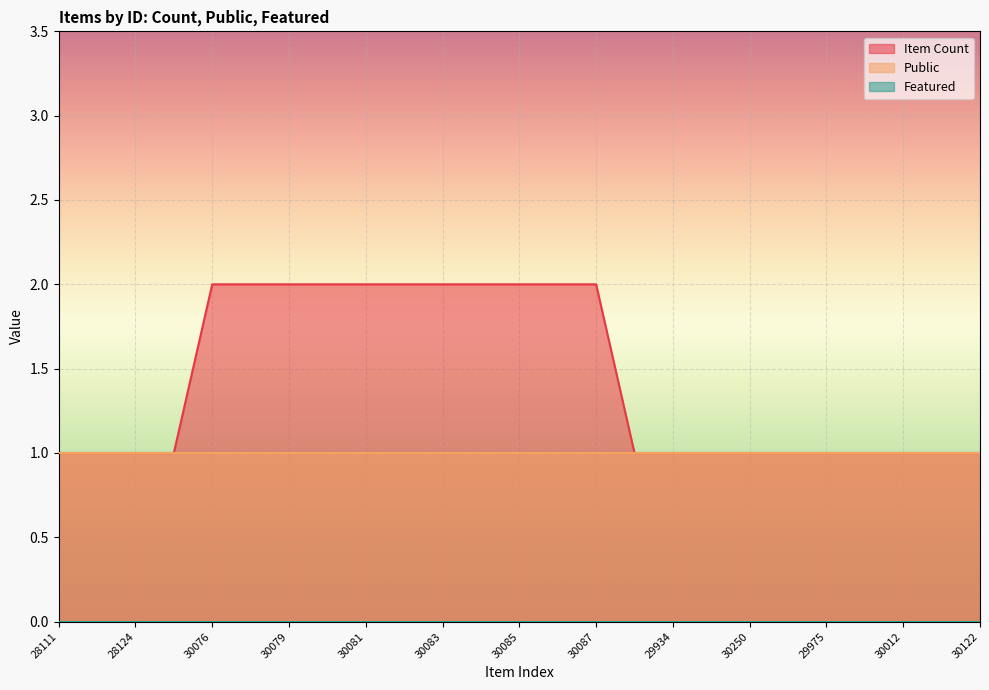

Reading right to left, extract all data points from this chart.

Item Count: 1	1	1	1	1	1	1	1	1	1	2	2	2	2	2	2	2	2	2	2	2	1	1	1	1
Public: 1	1	1	1	1	1	1	1	1	1	1	1	1	1	1	1	1	1	1	1	1	1	1	1	1
Featured: 0	0	0	0	0	0	0	0	0	0	0	0	0	0	0	0	0	0	0	0	0	0	0	0	0